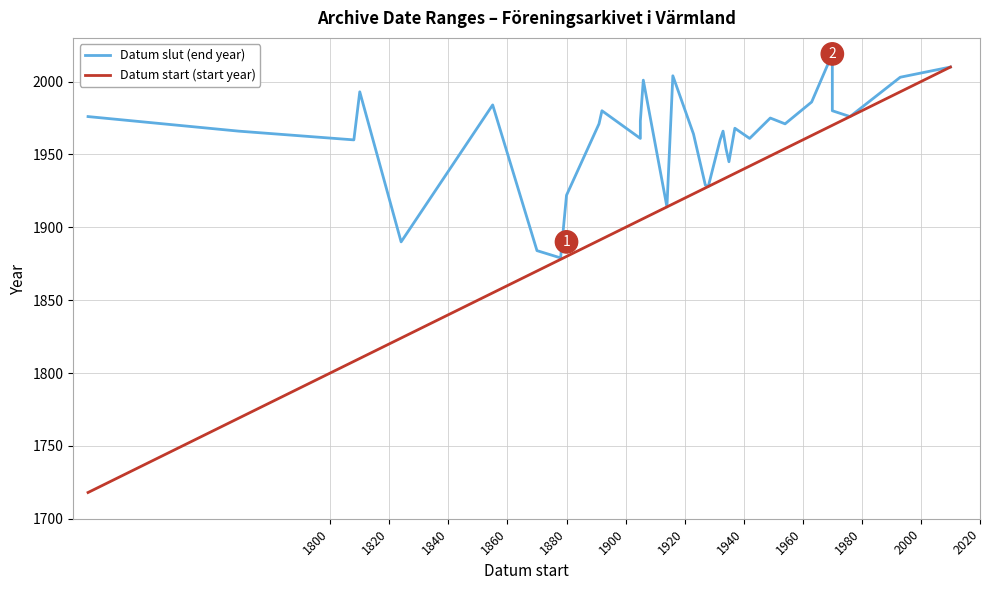

Rank the series by their maximum value, from highest to lowest.

Datum slut (end year), Datum start (start year)